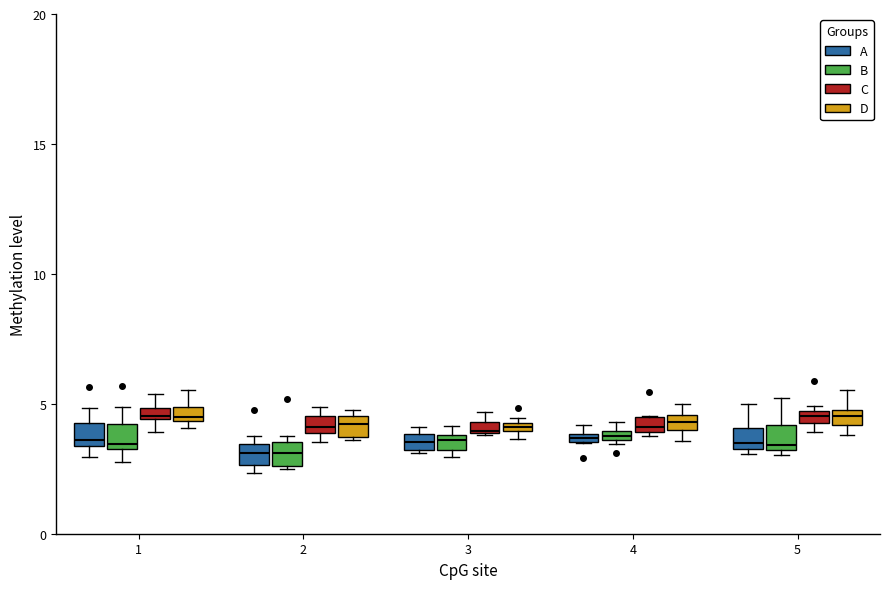

Where does the upper whisker of the box for 1 (B) end on the y-axis? The values are not printed on the chart, so give them approximately, as read against the axis.

5.0